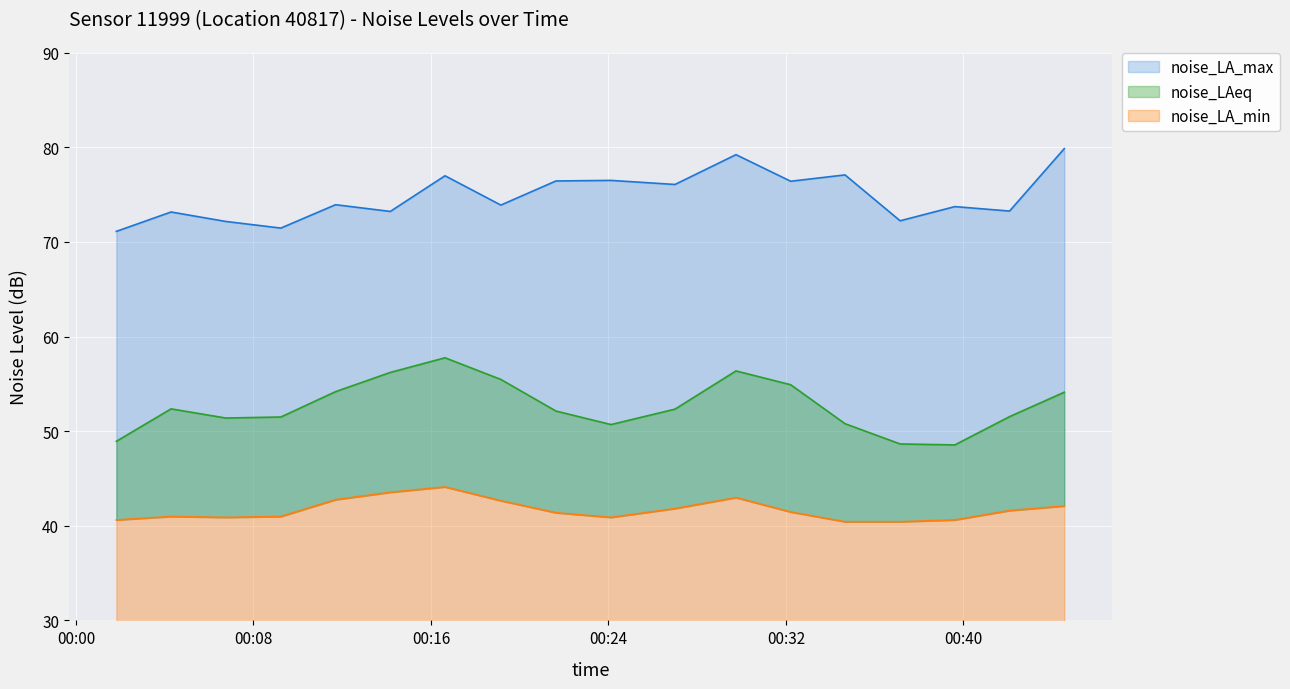

What is the difference between the maximum and minimum values in the noise_LA_max series?

9.1